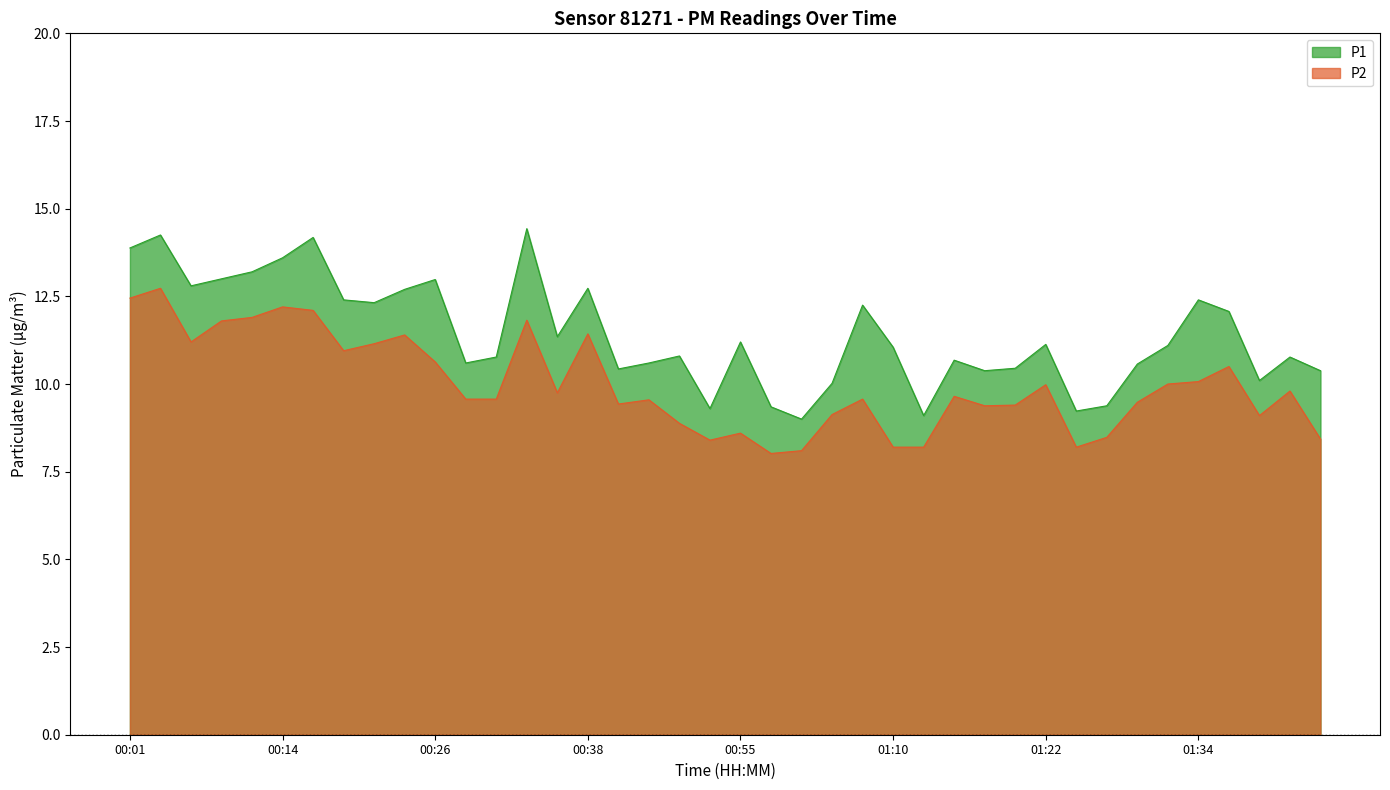

At how many categories does at least one series exceed 9?

39